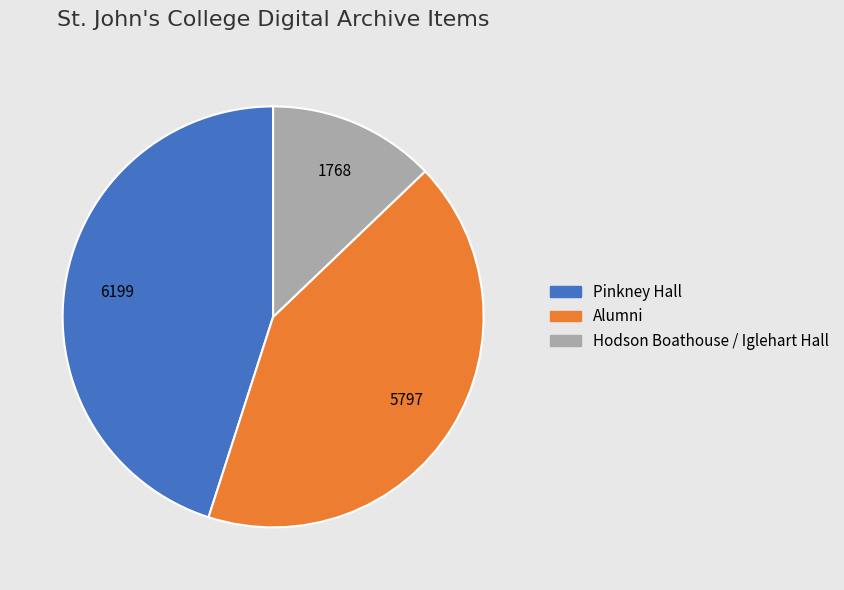

What is the largest slice in the pie chart?

Pinkney Hall